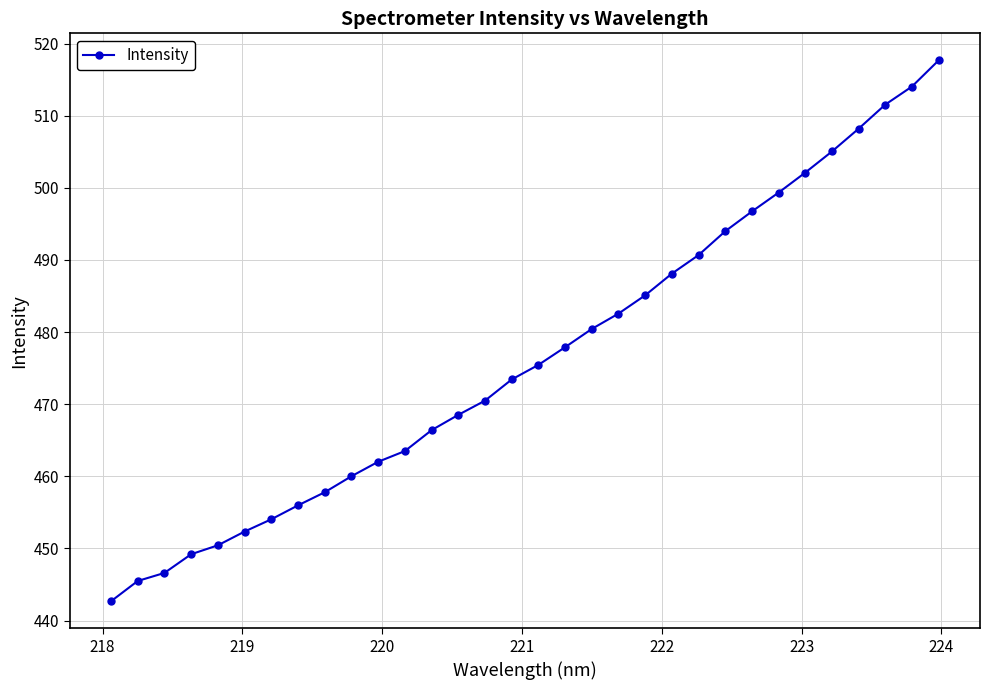

What is the sum of all values?

15247.9